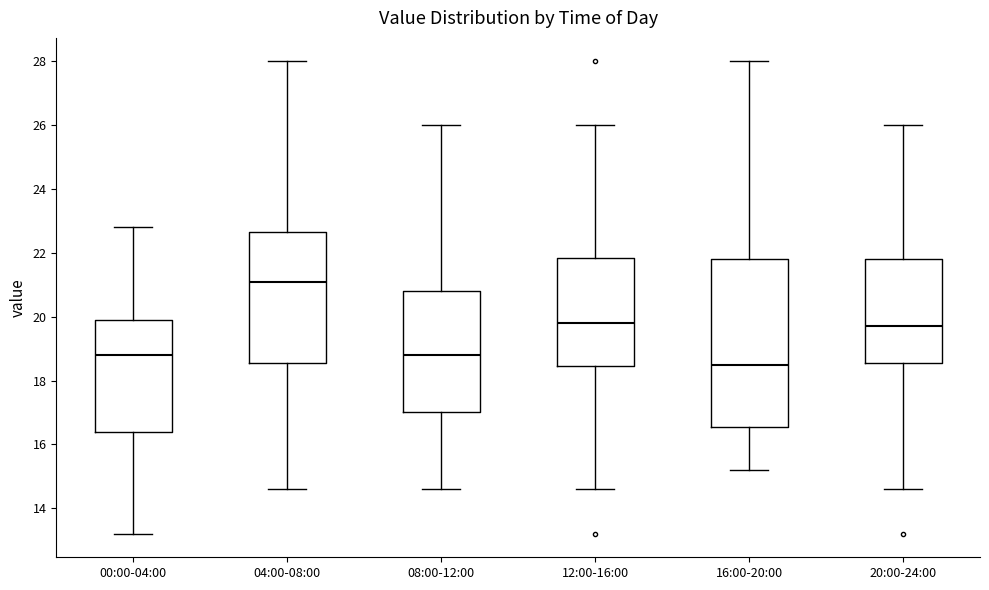

Where is the lower edge of the box for 20:00-24:00 on the y-axis? The values are not printed on the chart, so give them approximately, as read against the axis.

18.6